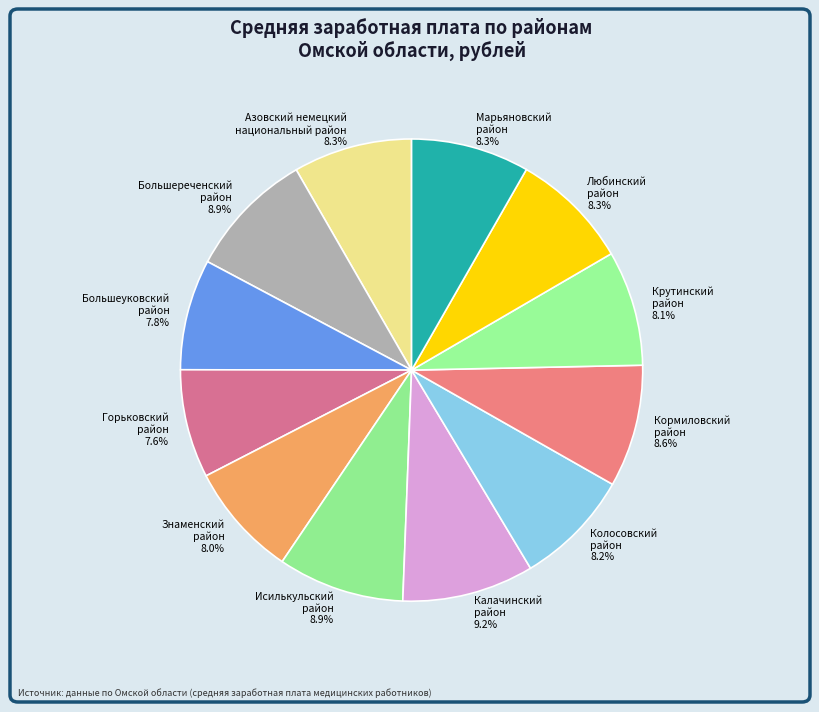

Is Азовский немецкий национальный район the majority of the pie?

No